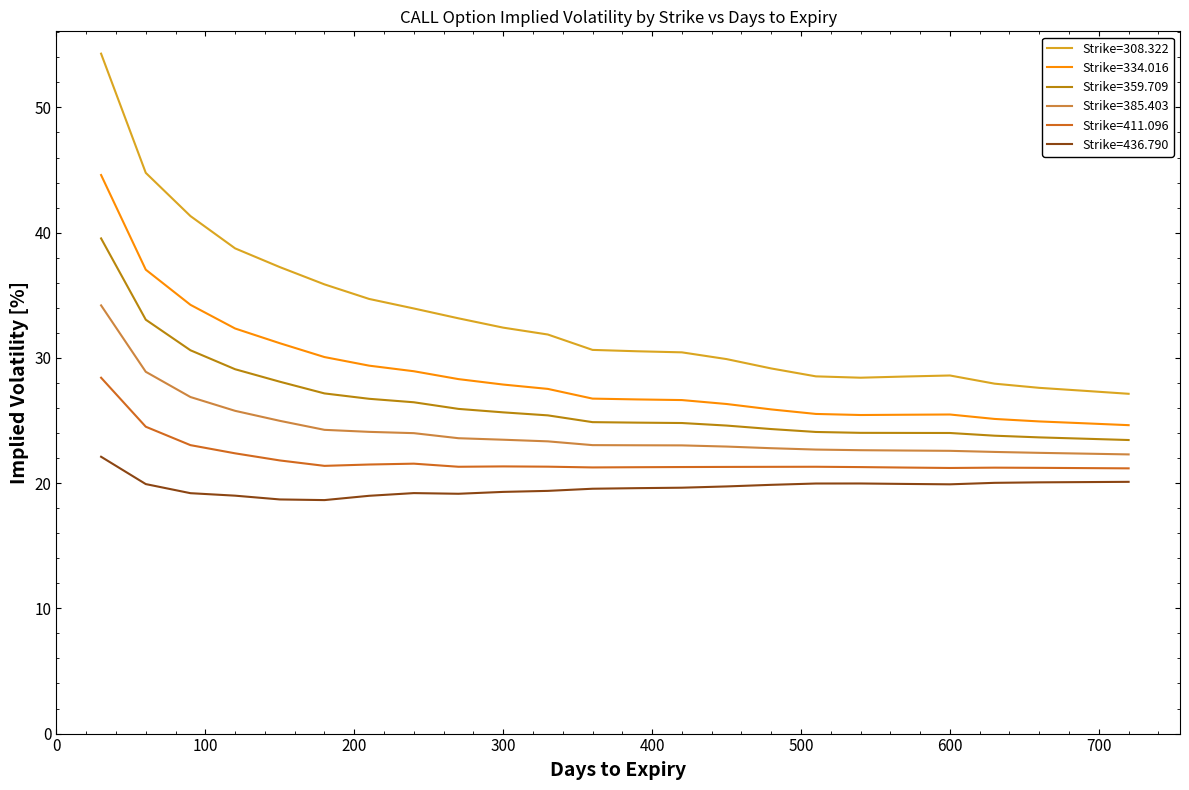

Which series has the largest range (max minus min)?

Strike=308.322